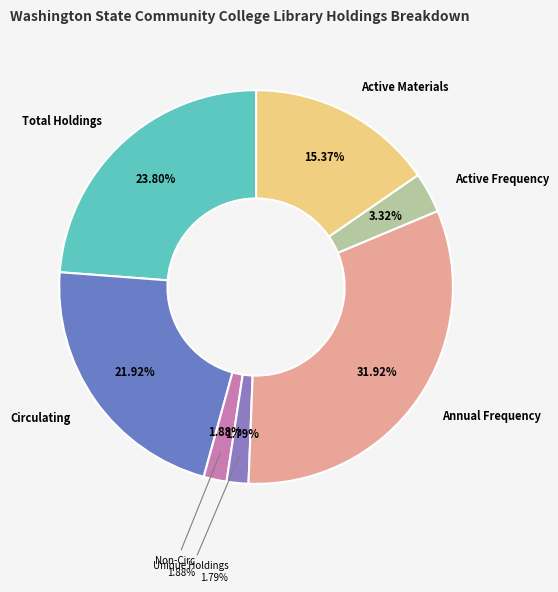

Rank the categories by value from lowest to highest.

Unique Holdings, Non-Circ, Active Frequency, Active Materials, Circulating, Total Holdings, Annual Frequency